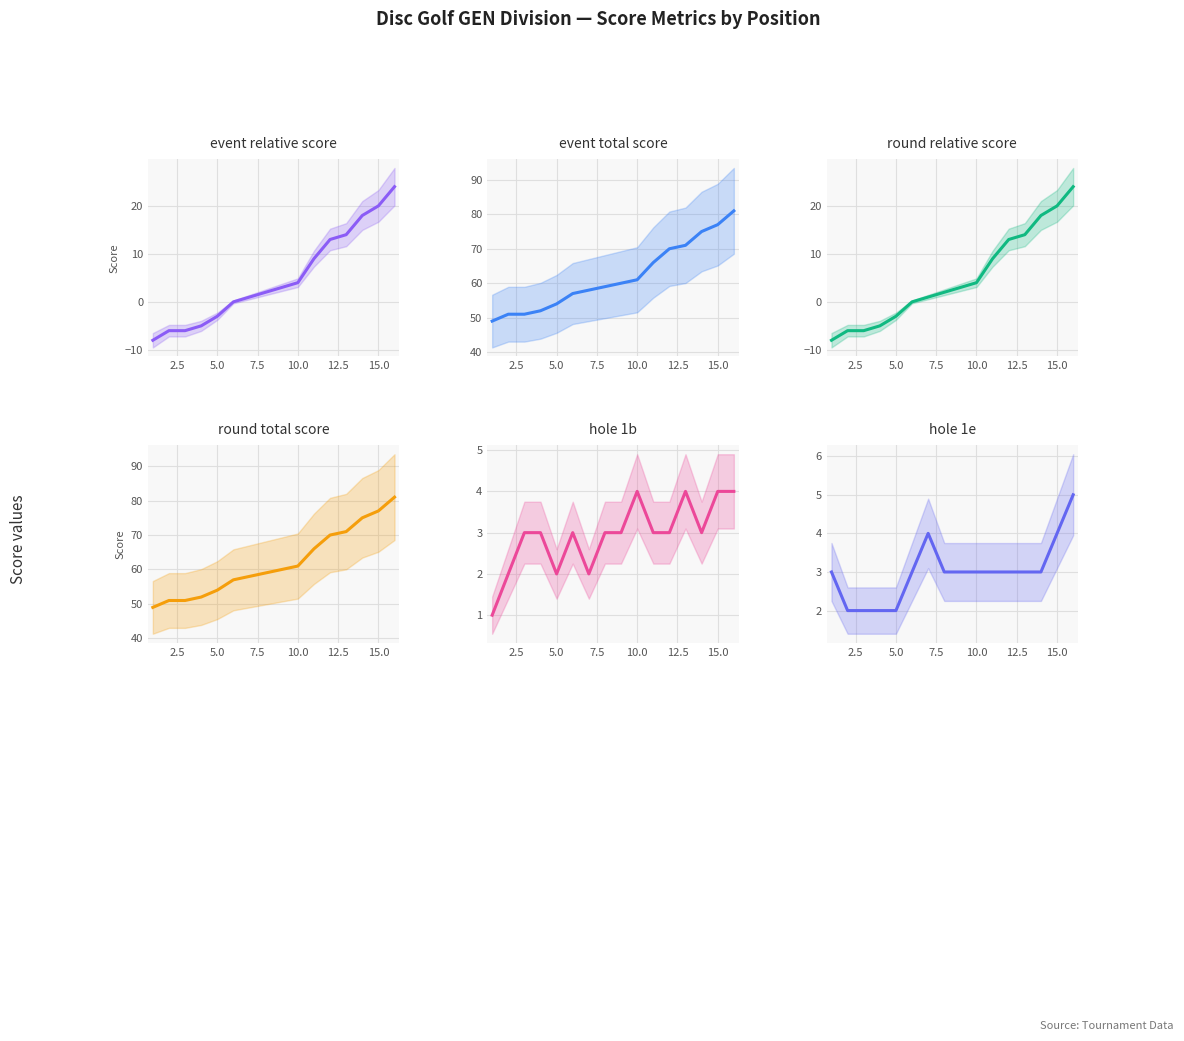

In hole_1b, how many points are lower than both neighbors (excluding endpoints)?

3